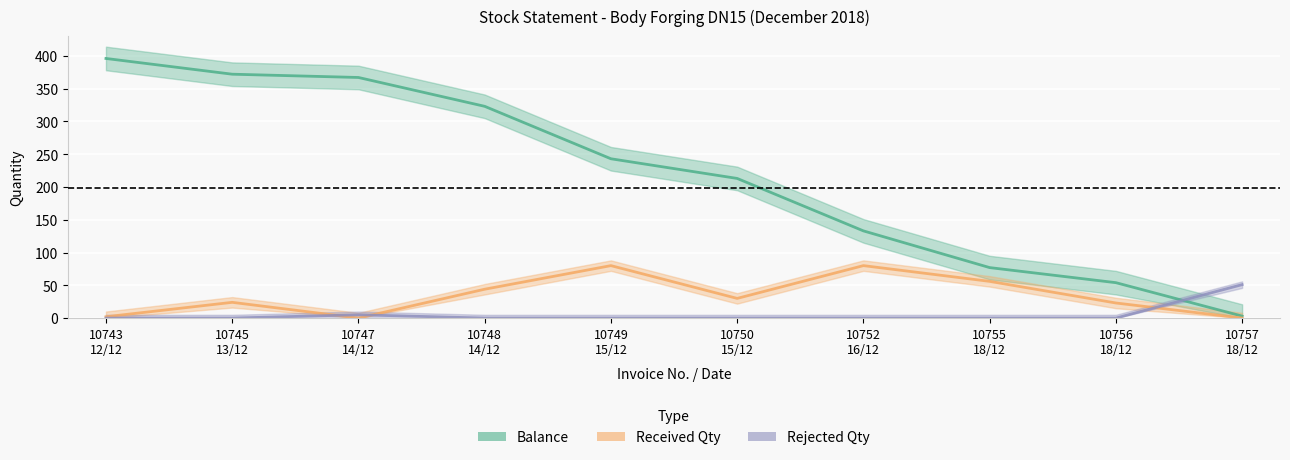

True or false: Balance has more than 1 points higher than both neighbors.

False